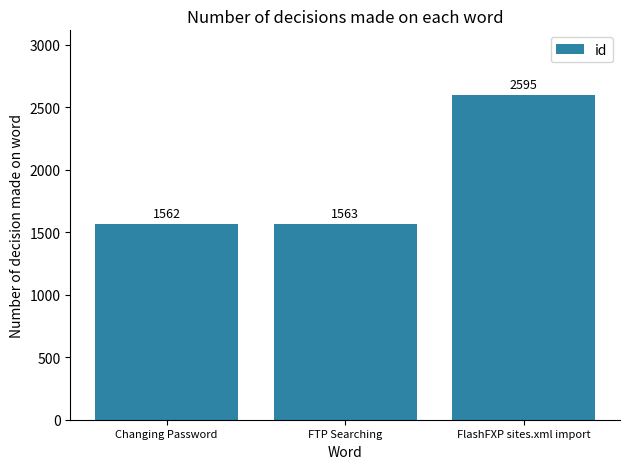

Which label corresponds to the largest value in the chart?

FlashFXP sites.xml import